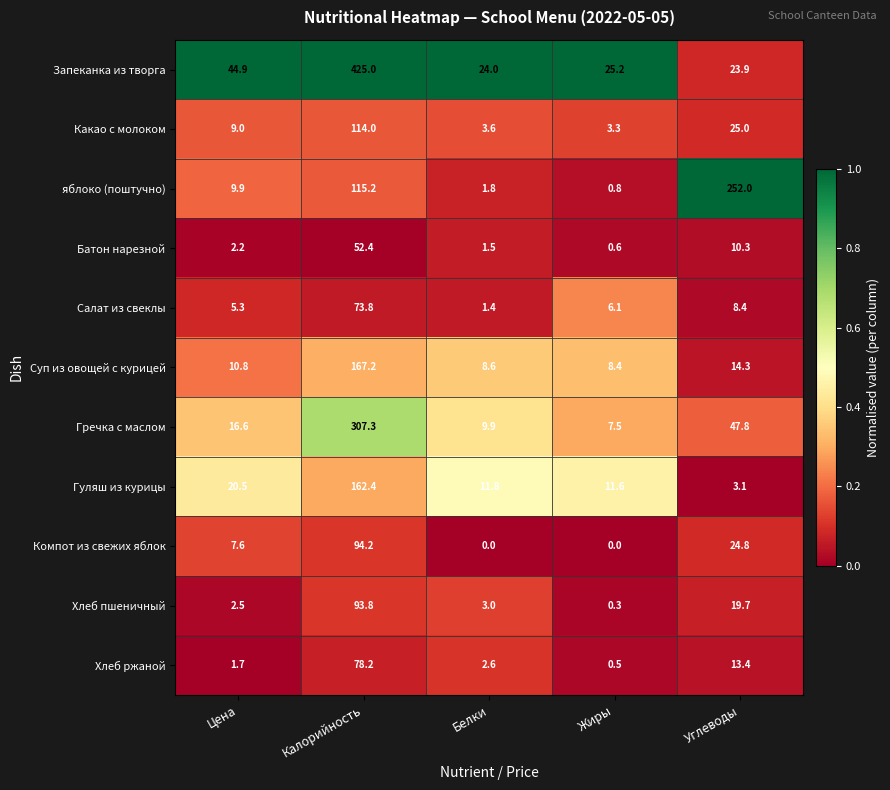

The value of Запеканка из творга at Углеводы is 9.7. True or false?

False